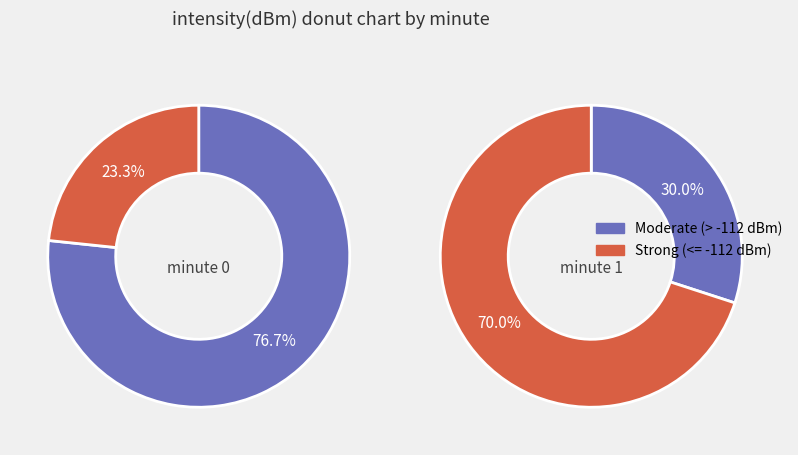

How many slices are in this pie chart?

4